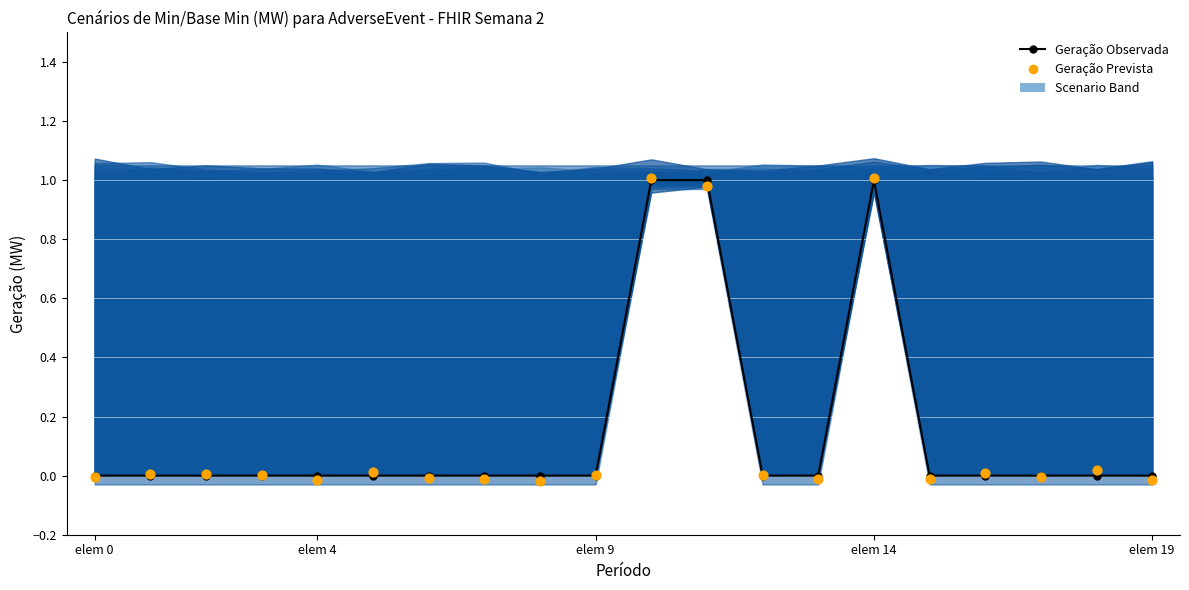

Which series contains the lowest Y value?

Geração Prevista